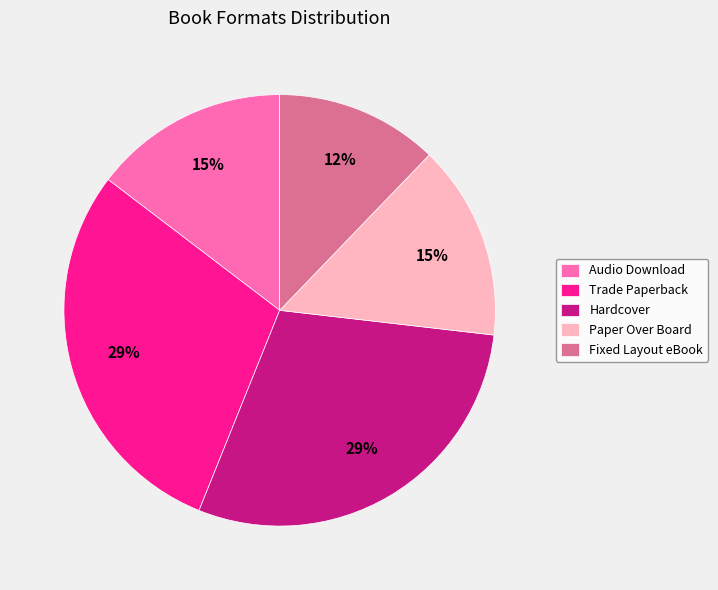

How many segments does this pie chart have?

5